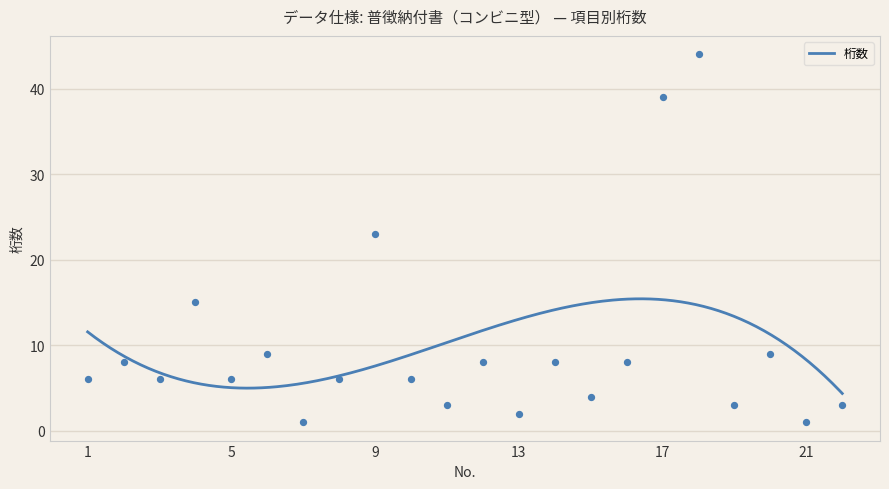

Between 6 and 19, which is larger?

6